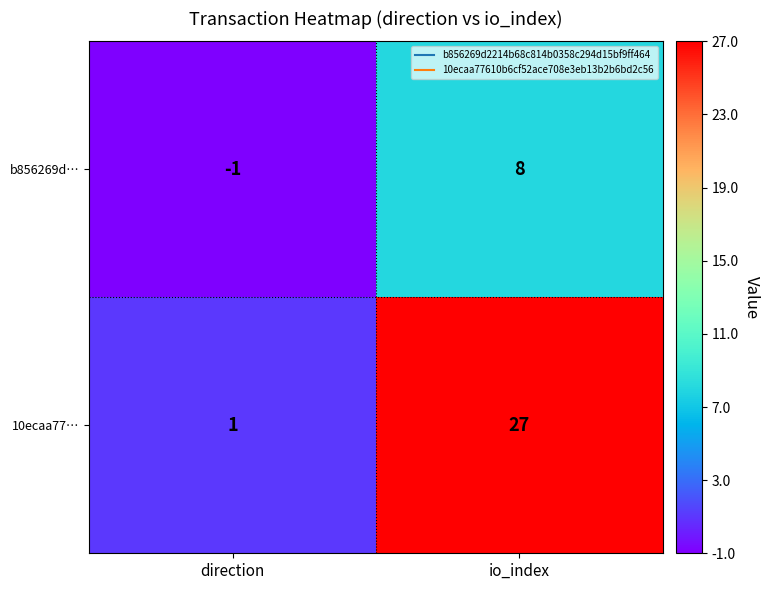

Between direction and io_index, which series saw the biggest shift?

10ecaa77…